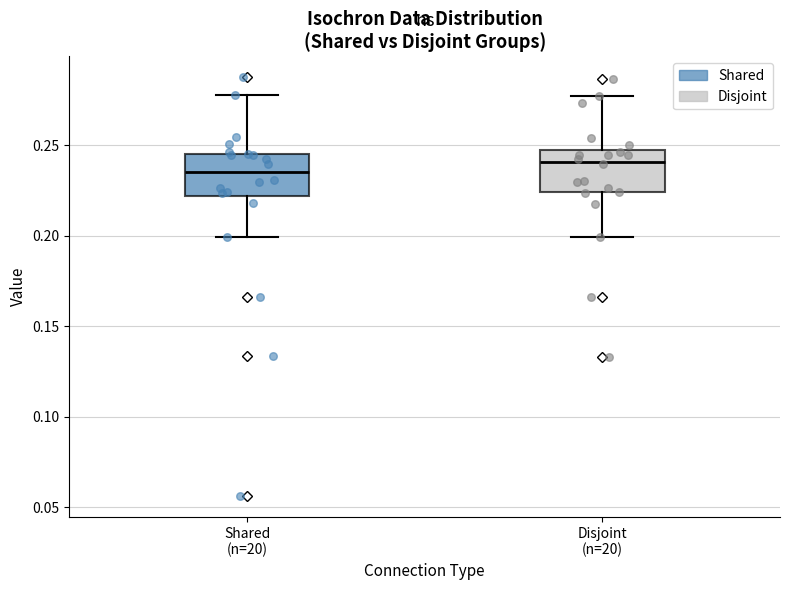

Which box's median line is the highest?

Disjoint (n=20)